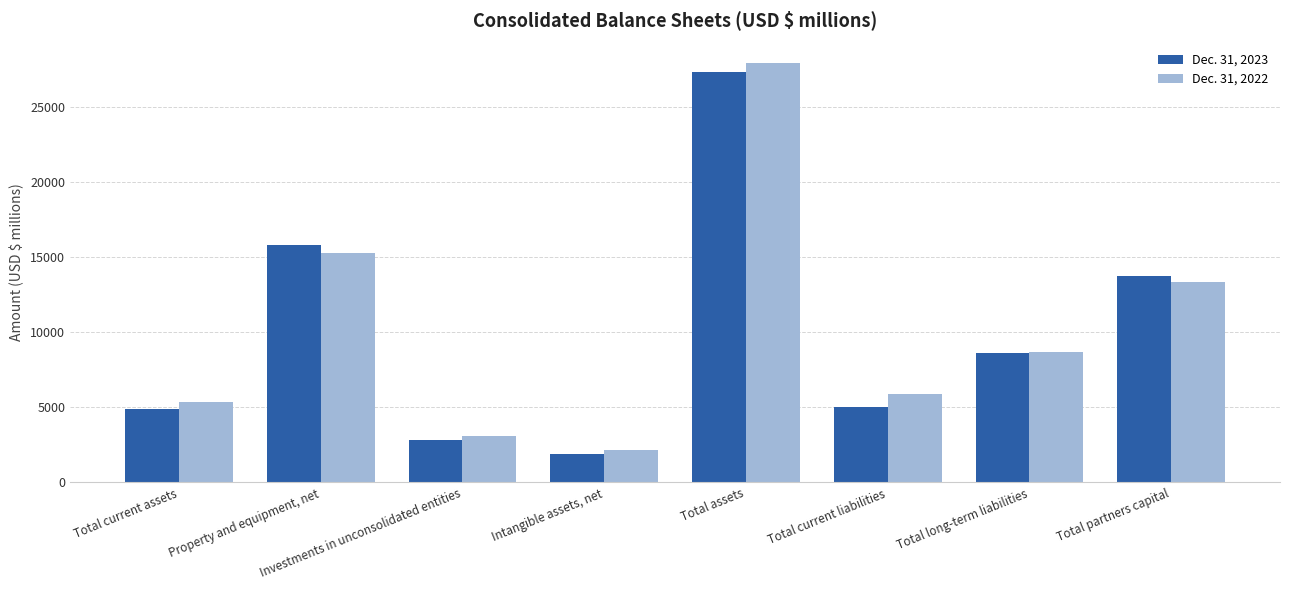

What is the sum of the Dec. 31, 2022 values at Property and equipment, net and Total current assets?

20605